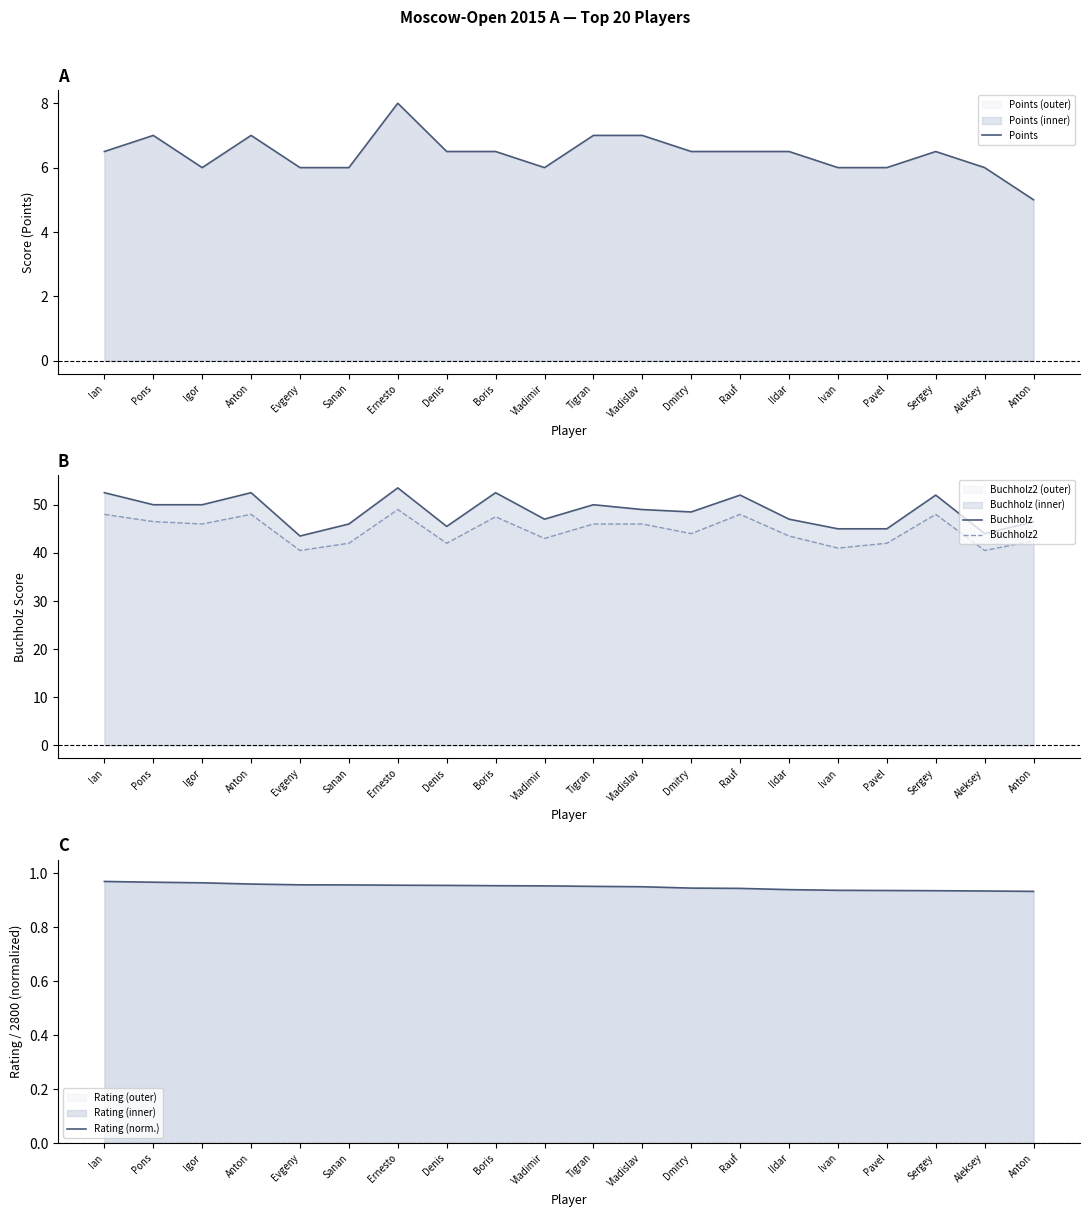

What is the total value across all series at Aleksey?

91.4